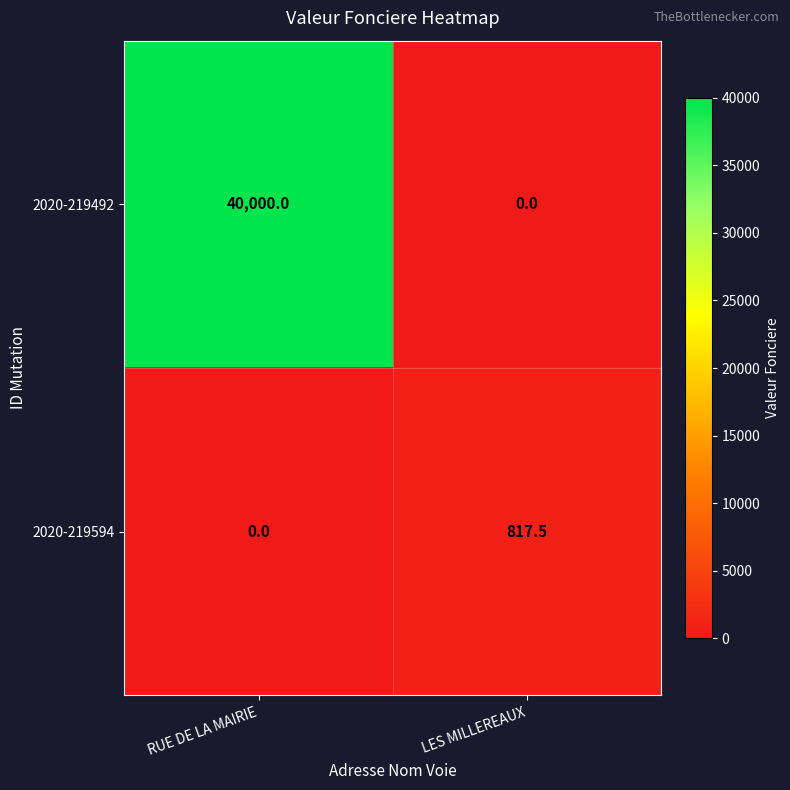

List the labels in order of 2020-219594 value, smallest first.

RUE DE LA MAIRIE, LES MILLEREAUX